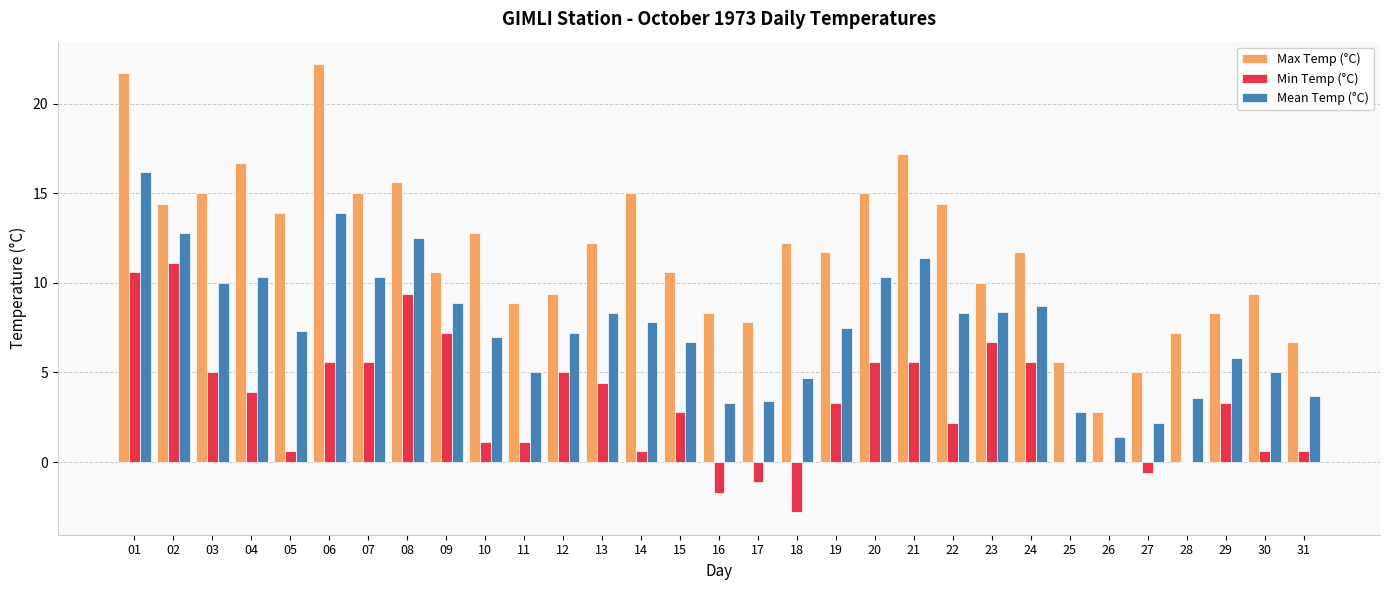

Which series has the largest total across all categories?

Max Temp (°C)